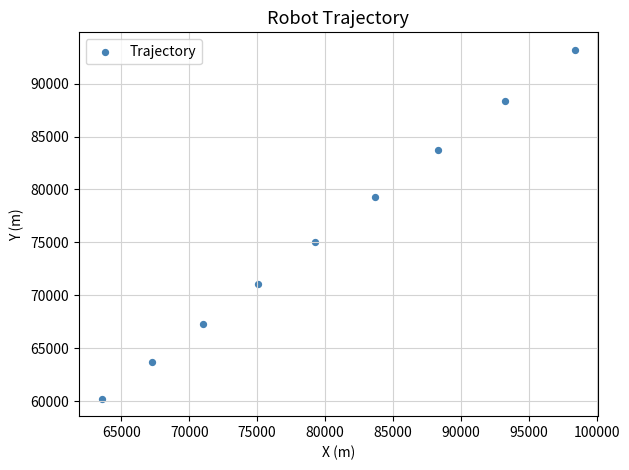

What Y value in the scatter plot is closest to 76716?

75080.1